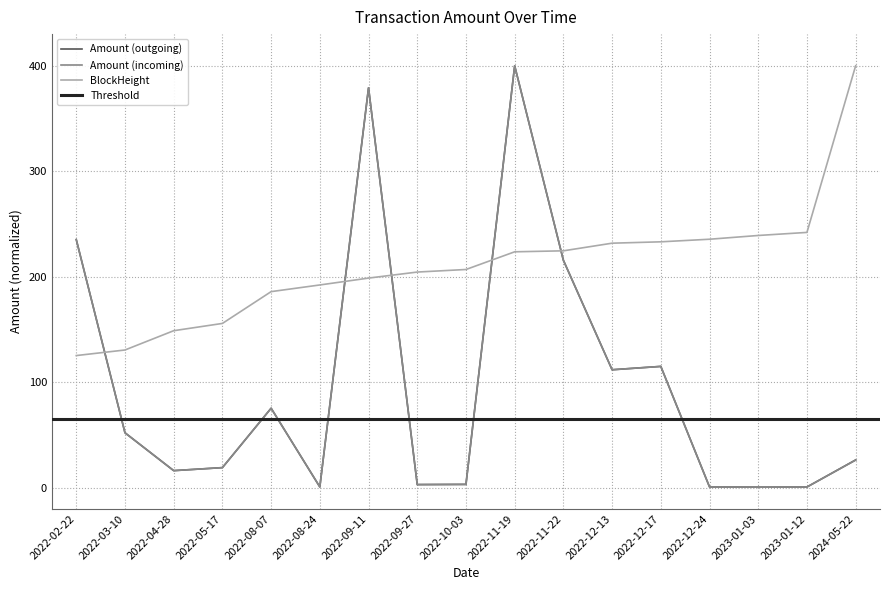

At 2022-12-13, list the series in order from smallest to largest.

Amount (outgoing), Amount (incoming), BlockHeight